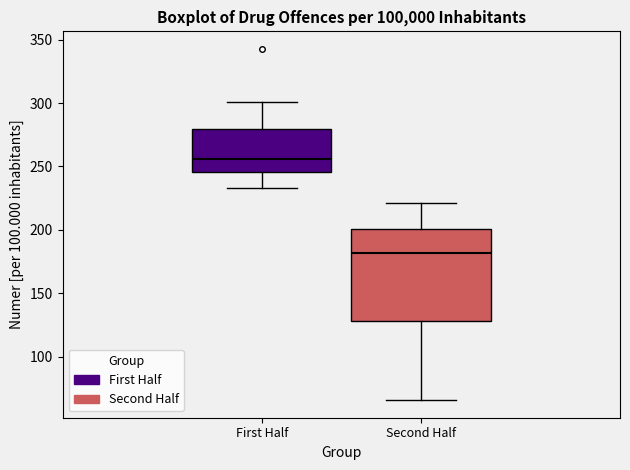

Which box has the highest median line?

First Half